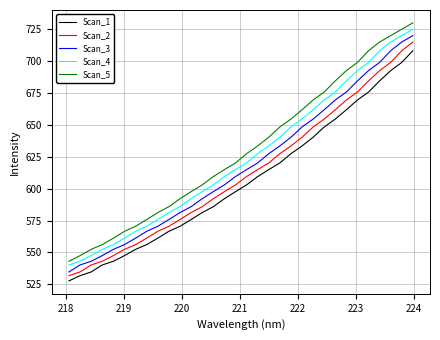

What are all the series names shown in the legend?

Scan_1, Scan_2, Scan_3, Scan_4, Scan_5